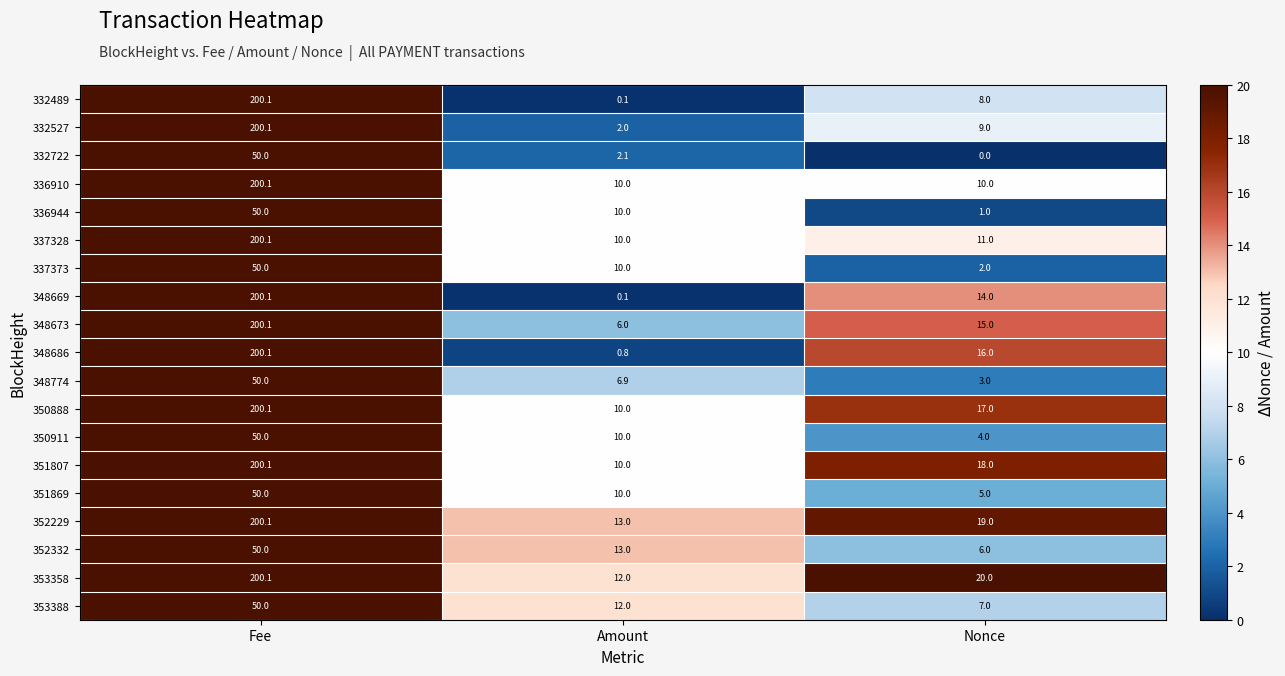

The 348673 series shows 200.1 at Fee. True or false?

True